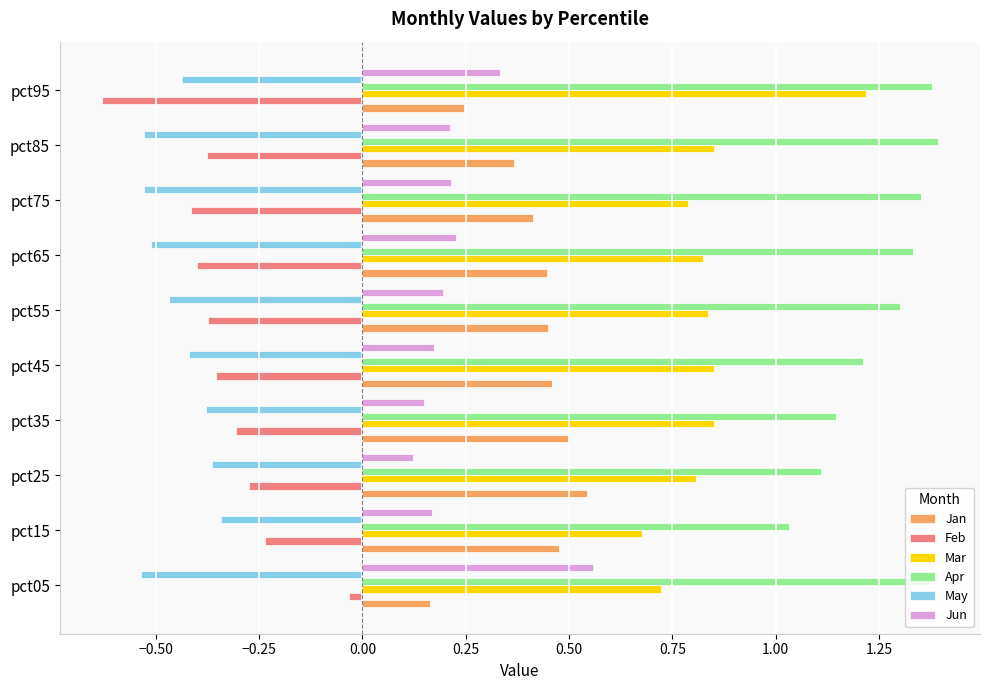

What are all the series names shown in the legend?

Jan, Feb, Mar, Apr, May, Jun